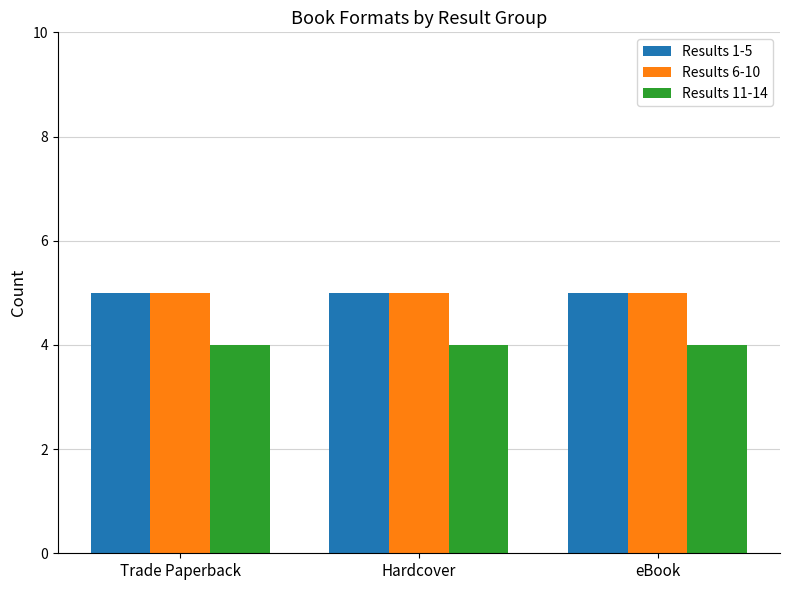

True or false: Results 1-5 has a value of 5 at eBook.

True